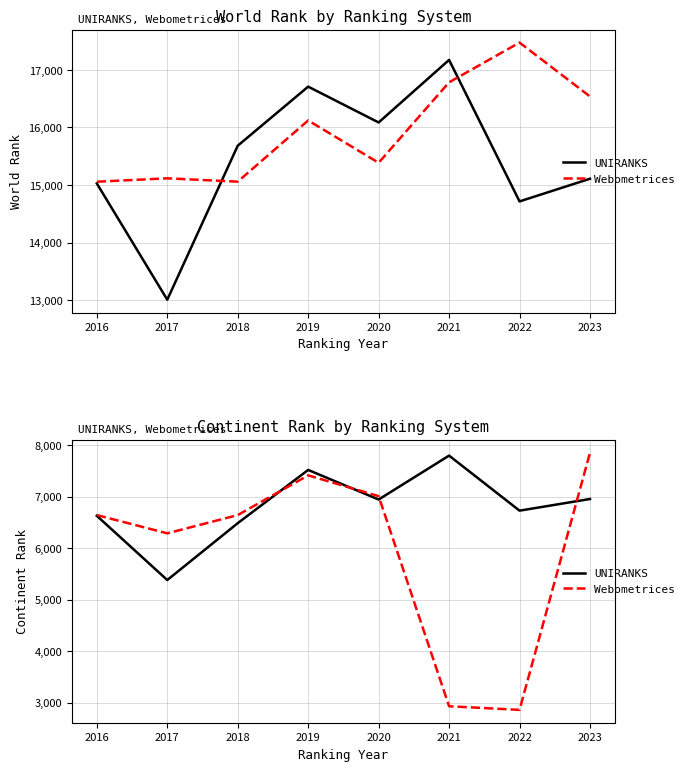

Where is the first local maximum for UNIRANKS?

2019